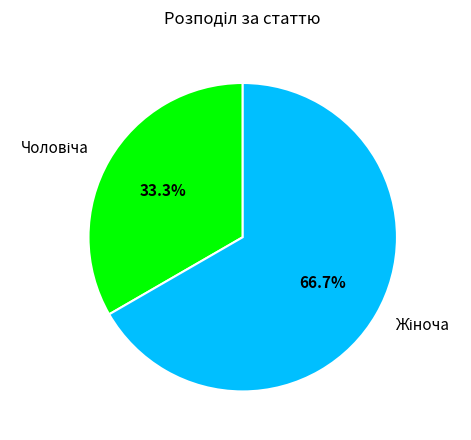

Is there a majority slice in this chart?

Yes